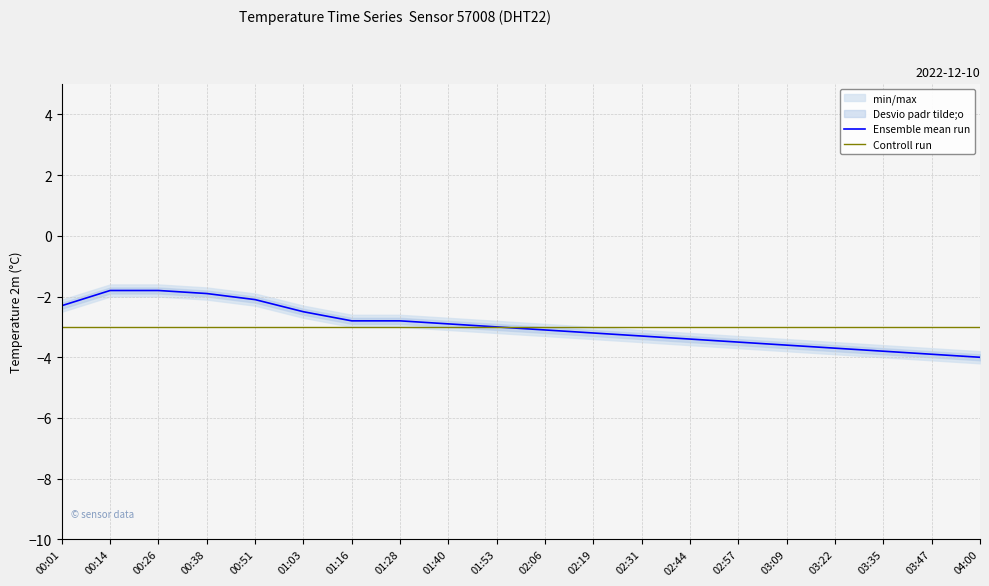

What are all the series names shown in the legend?

Ensemble mean run, Controll run